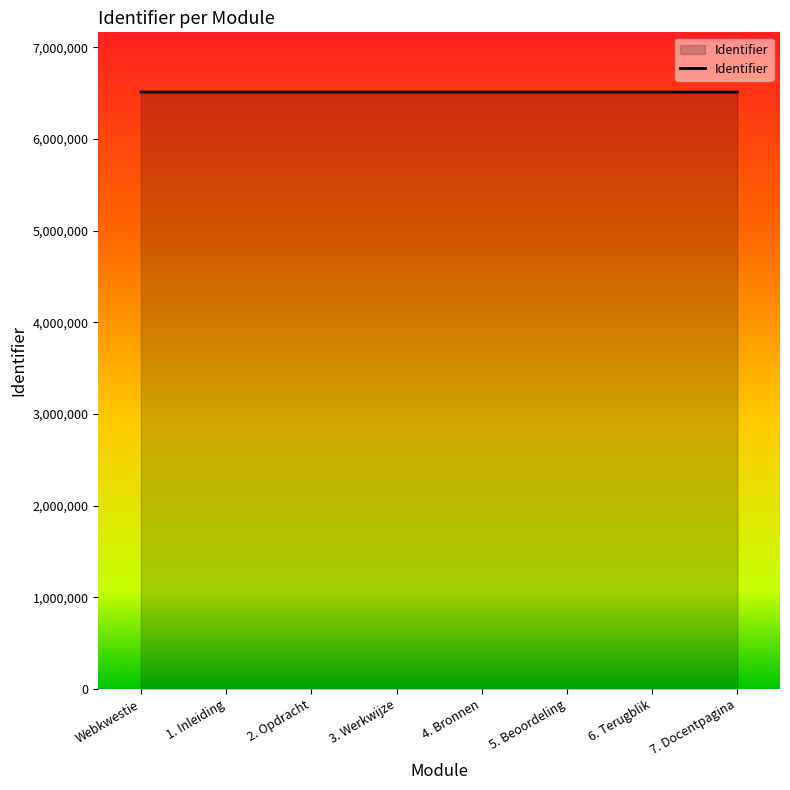

What is the maximum value shown in the chart?

6513569